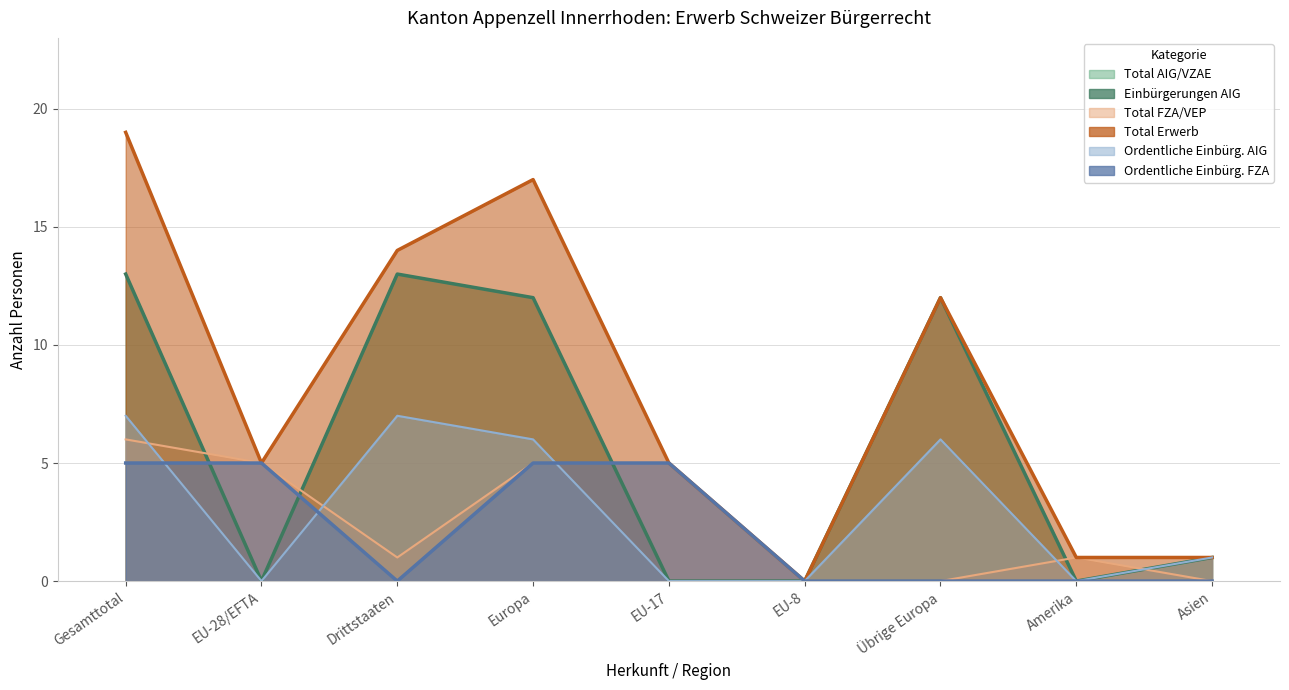

At which label does Ordentliche Einbürg. FZA reach its peak?

Gesamttotal